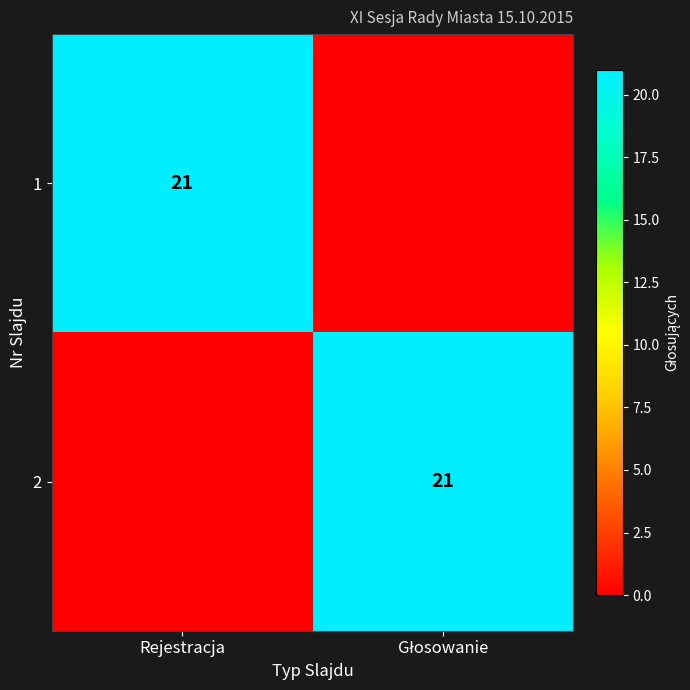

Is it true that 1 equals 21 at Rejestracja?

True